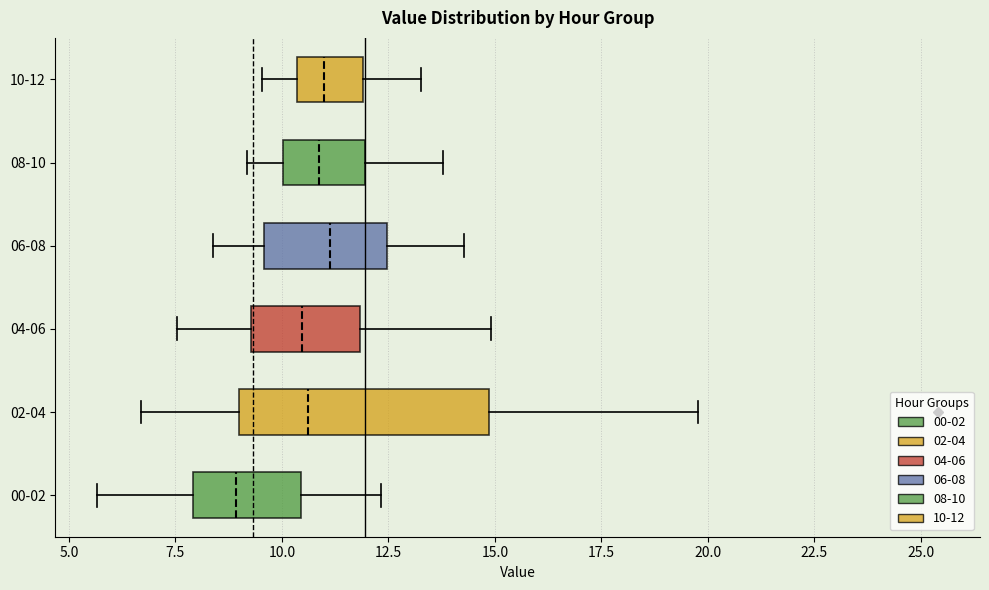

Reading bottom to top, read every box against the x-axis: the position of its median line, the range the box covers, and the ends of its whiskers. The values are not printed on the chart, so give them approximately, as read against the axis.

00-02: median 9.0, box 8.0 to 10.5, whiskers 5.5 to 12.5
02-04: median 10.5, box 9.0 to 15.0, whiskers 6.5 to 20.0
04-06: median 10.5, box 9.5 to 12.0, whiskers 7.5 to 15.0
06-08: median 11.0, box 9.5 to 12.5, whiskers 8.5 to 14.5
08-10: median 11.0, box 10.0 to 12.0, whiskers 9.0 to 14.0
10-12: median 11.0, box 10.5 to 12.0, whiskers 9.5 to 13.5